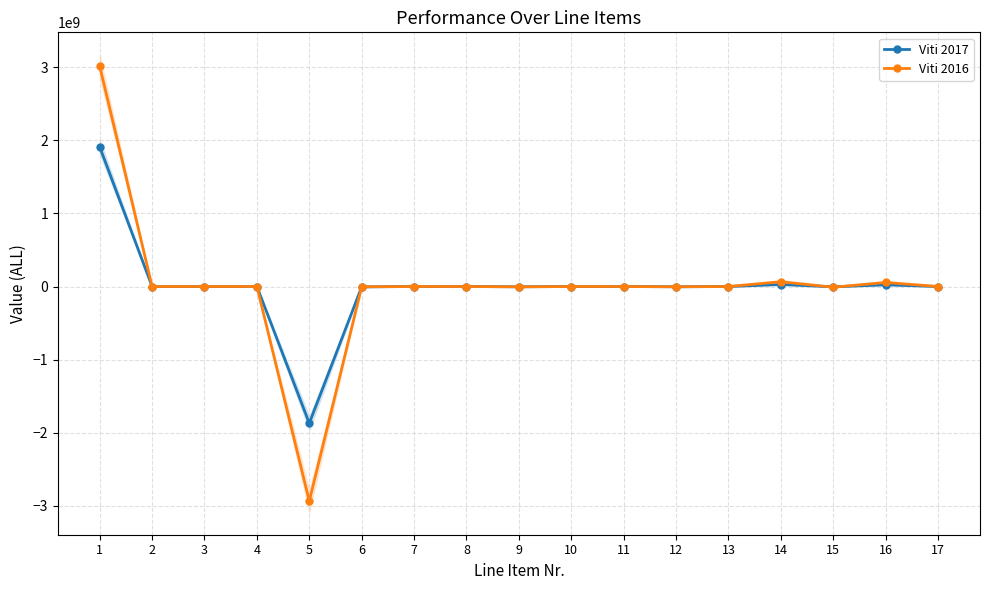

Which category has the lowest value across all series?

5